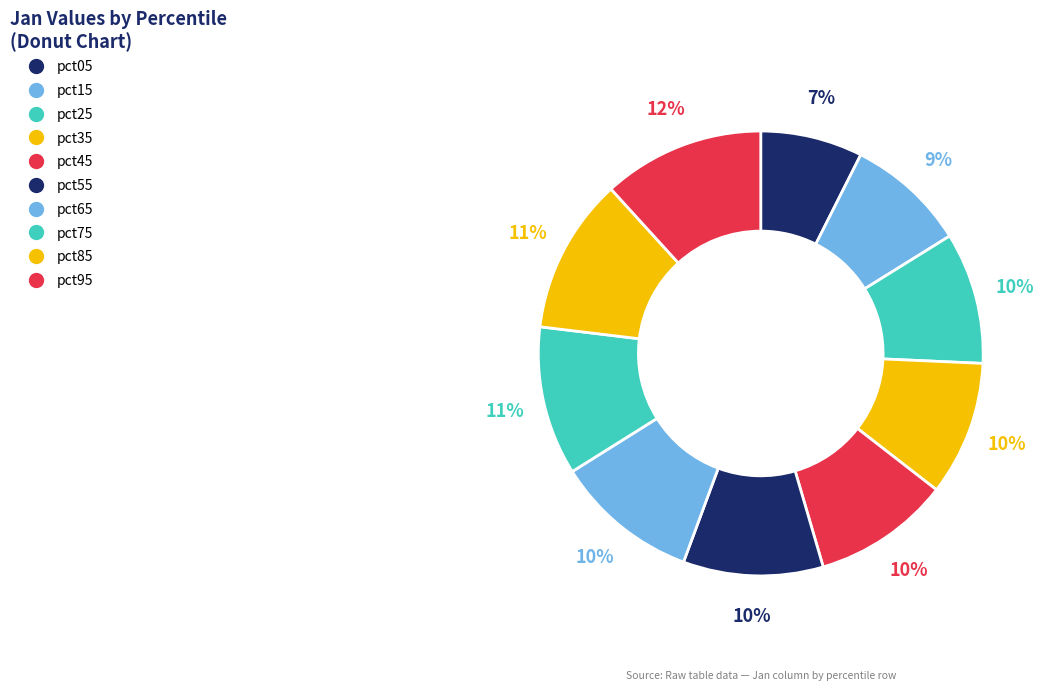

Which has a higher value, pct45 or pct75?

pct75